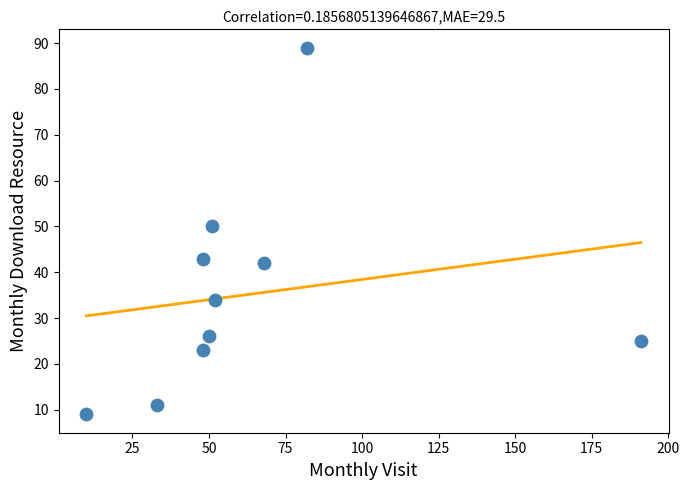

What is the range of Y values (max minus min)?

80